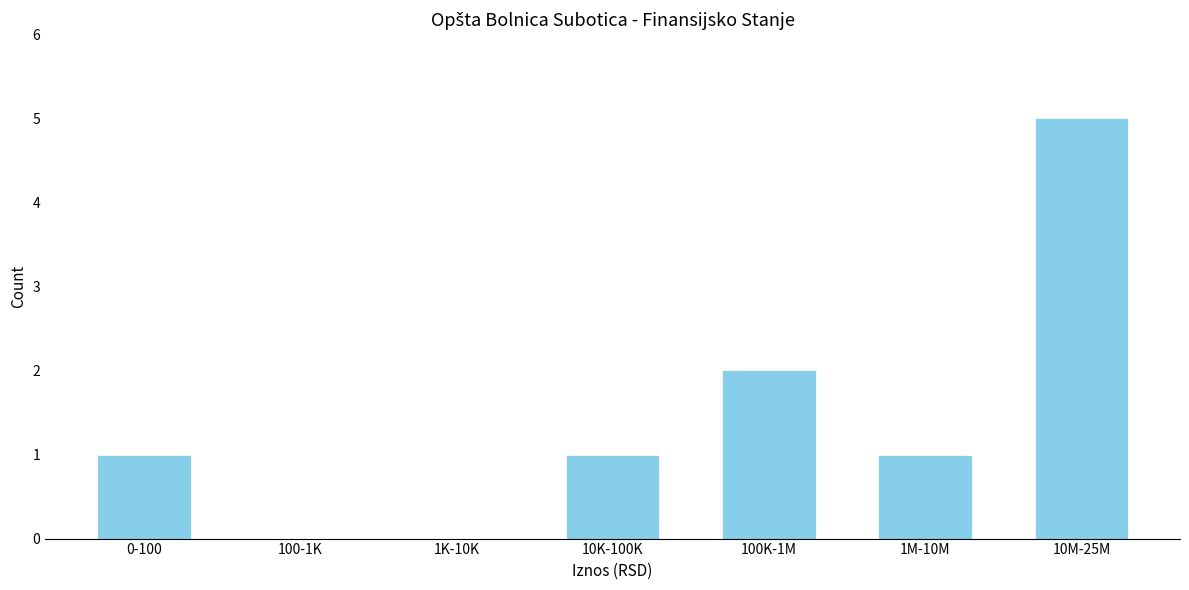

Reading right to left, extract all data points from this chart.

10M-25M=5	1M-10M=1	100K-1M=2	10K-100K=1	1K-10K=0	100-1K=0	0-100=1